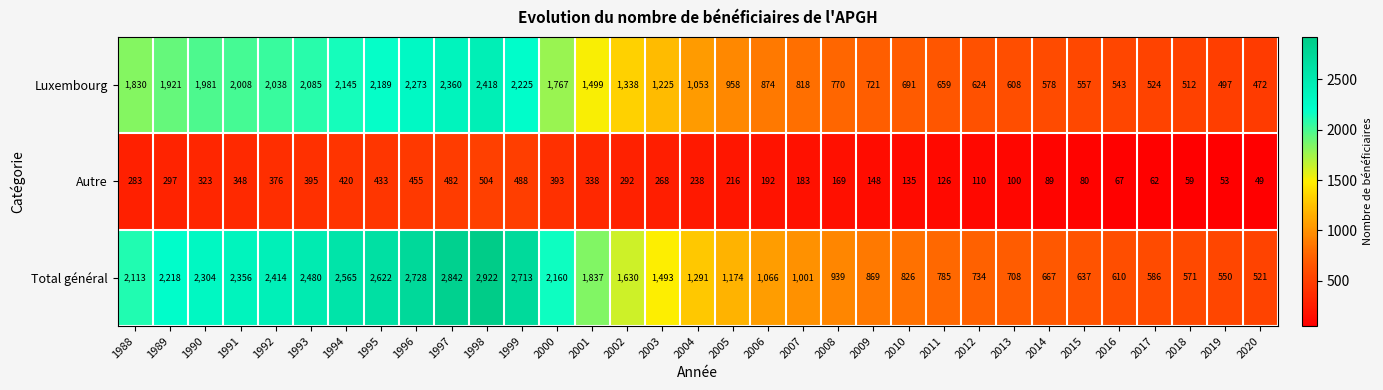

Rank the series at 2015 from lowest to highest value.

Autre, Luxembourg, Total général